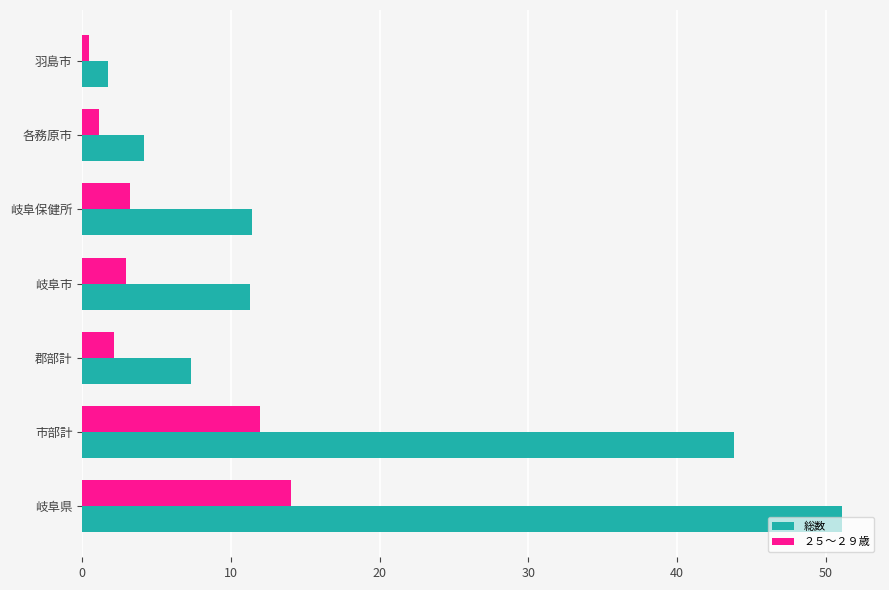

How many distinct data groups are displayed?

2